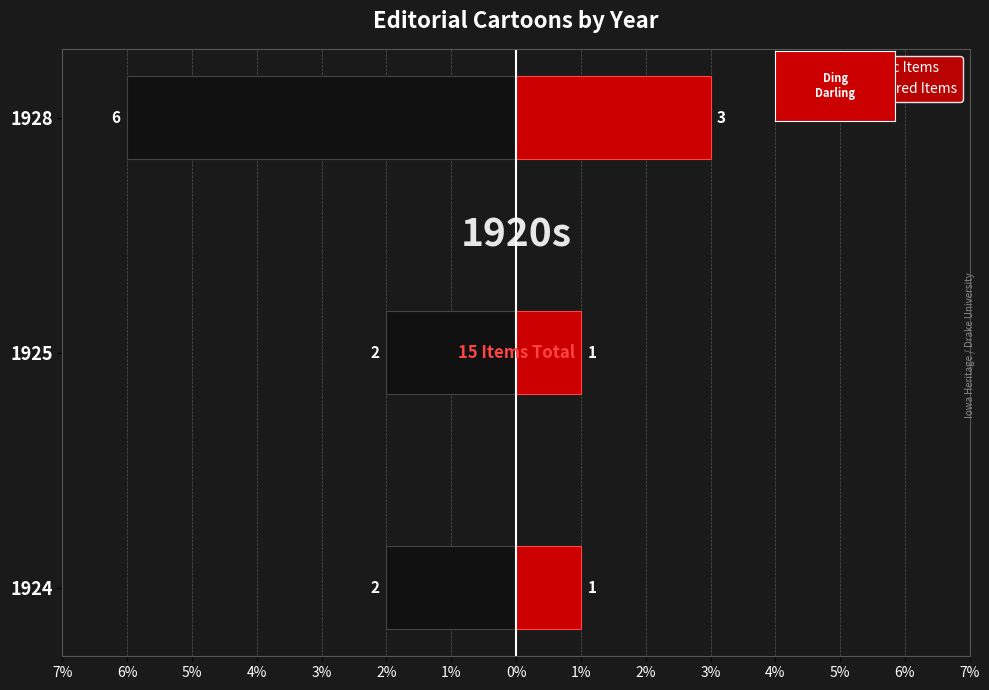

Between 1928 and 1925, which is larger?

1925